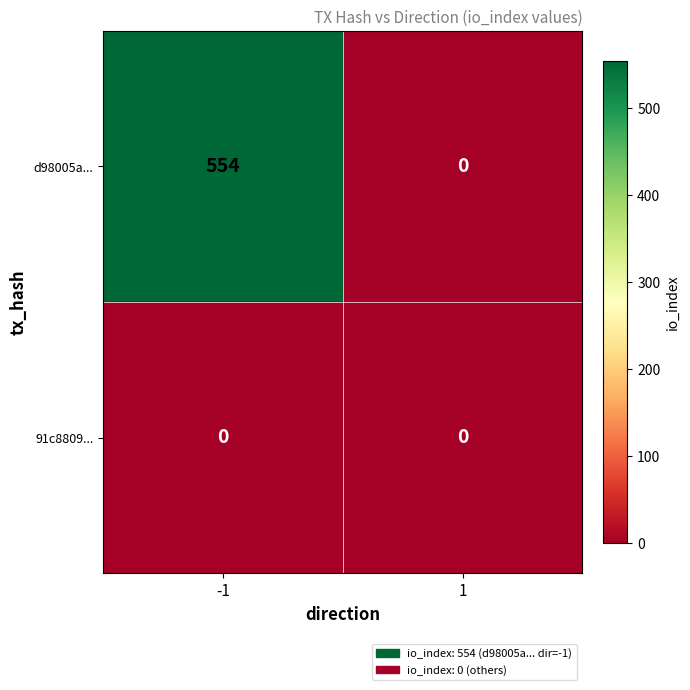

What is the difference between the highest and lowest values at -1?

554